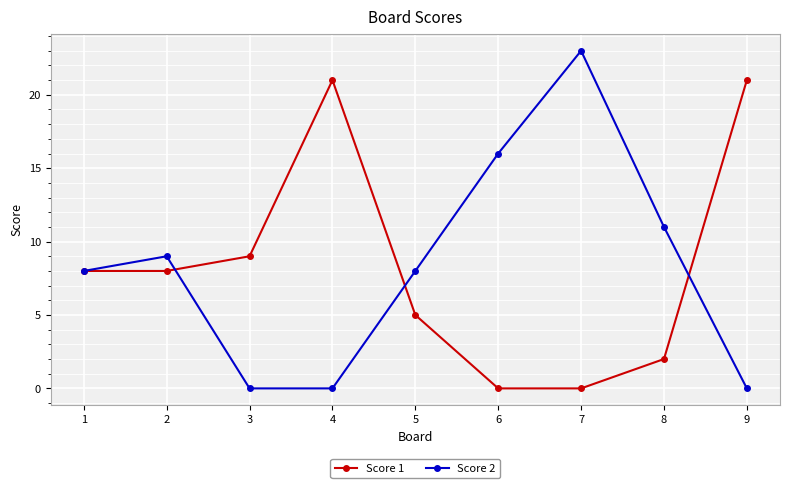

The Score 2 series shows 11 at 8. True or false?

True